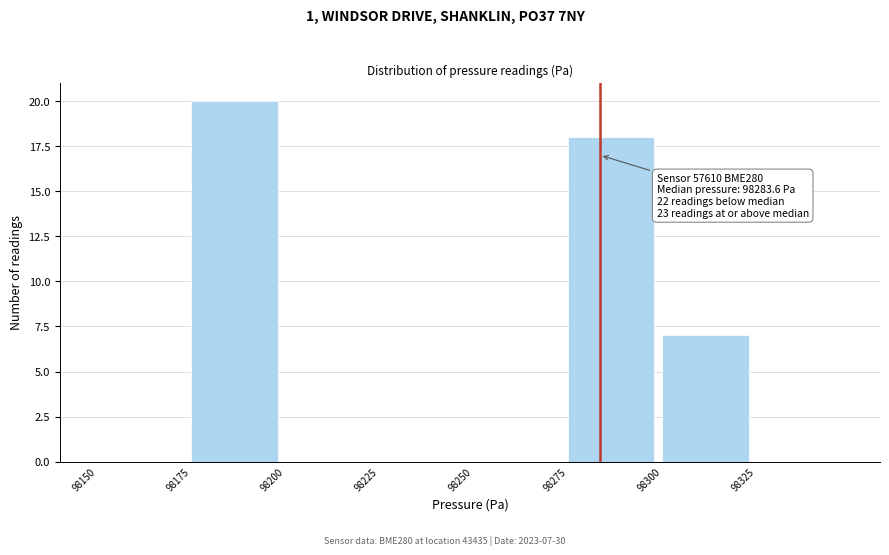

Over which range of the x-axis is the bar tallest?

98175 to 98200